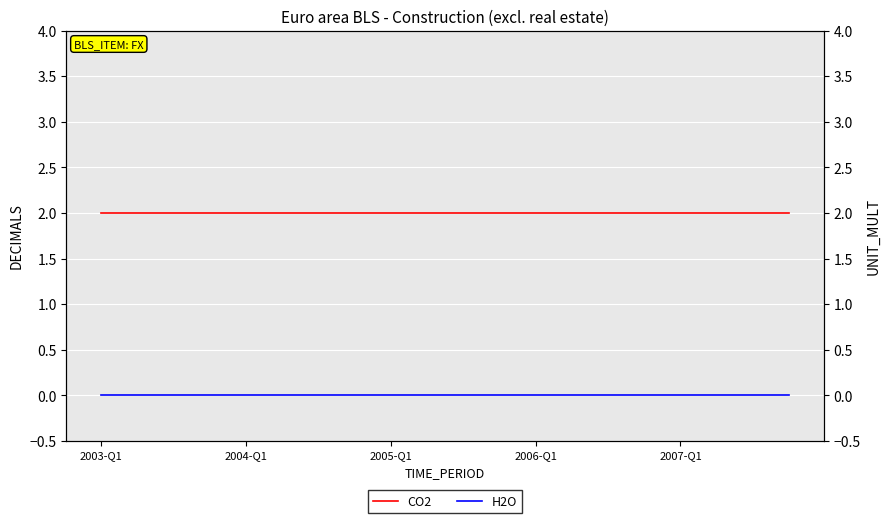

What is the difference between the highest and lowest values at 13?

2